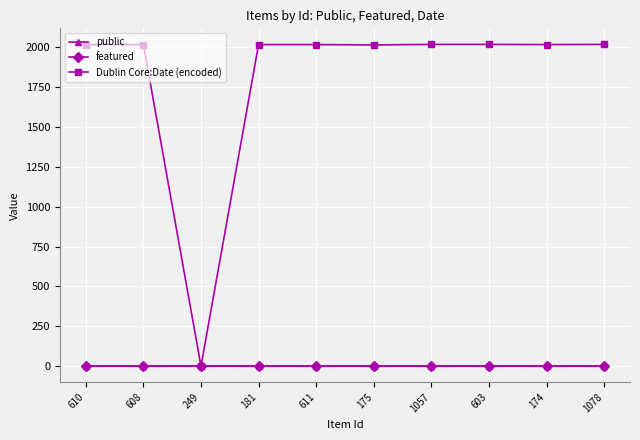

What is the label of the 8th point from the right?

249